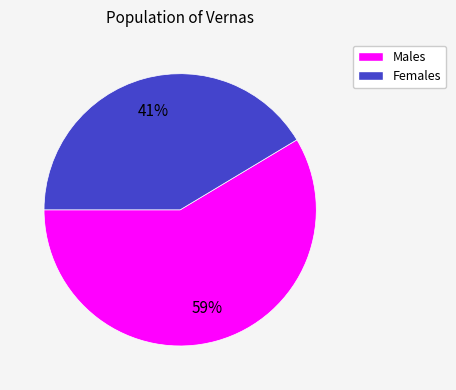

To the nearest percent, what is the average slice percentage?

50%